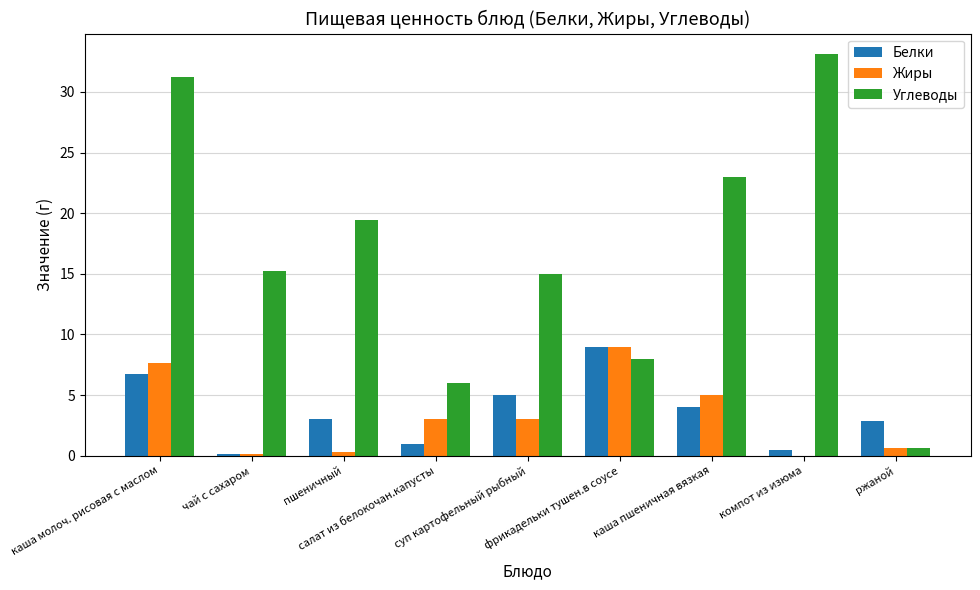

What is the greatest value displayed?

33.2